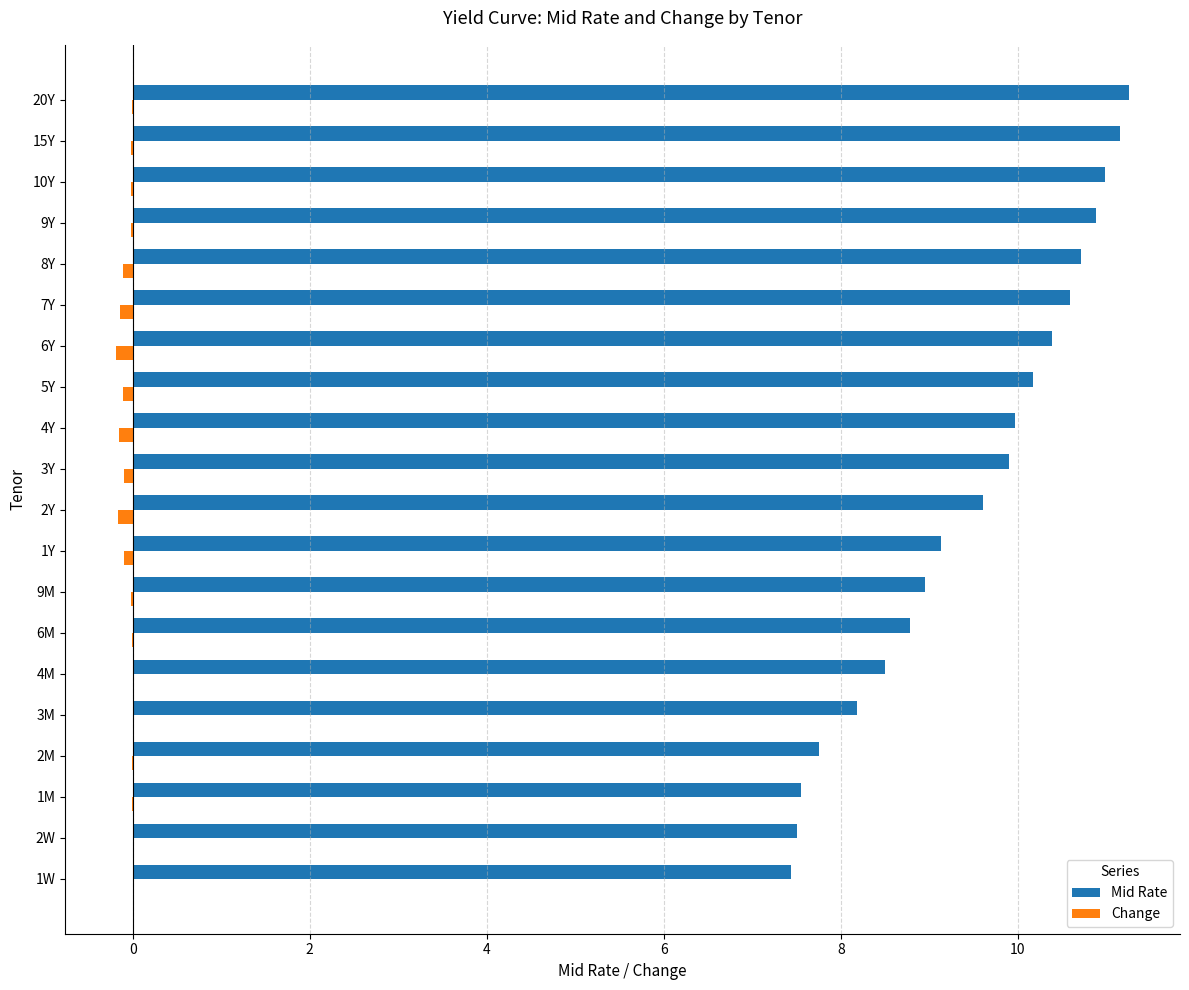

Which series has the largest total across all categories?

Mid Rate